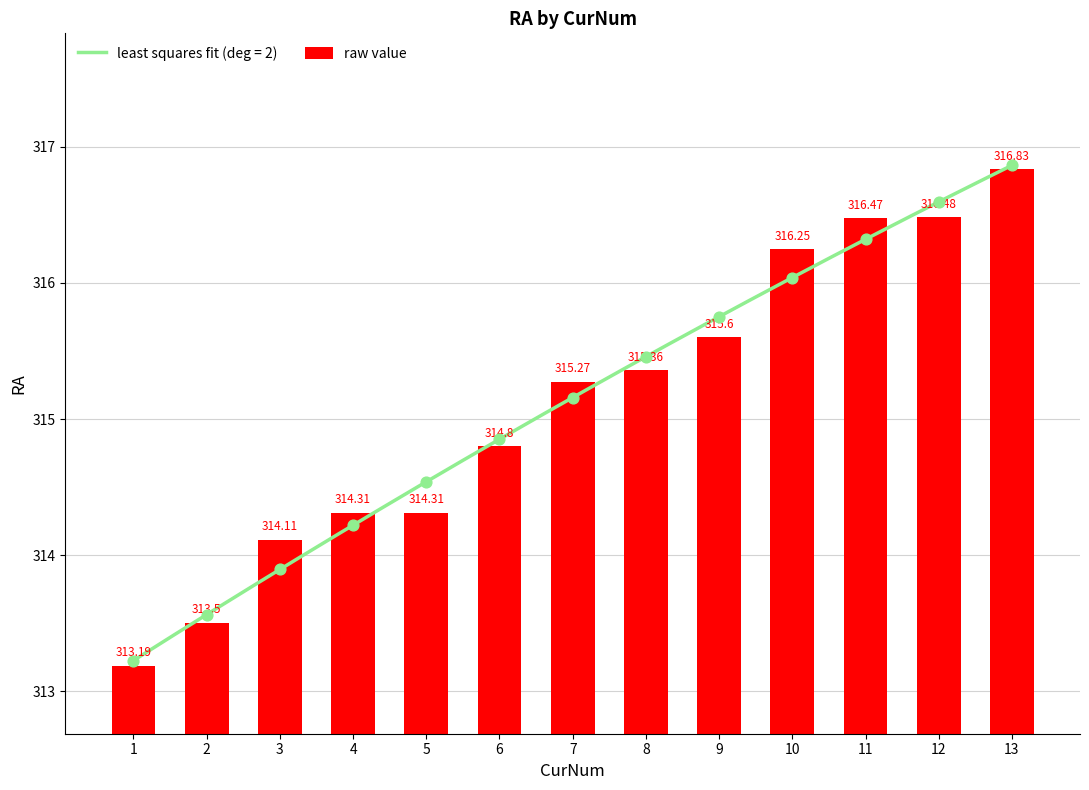

What is the change in value from 3 to 11?

+2.4